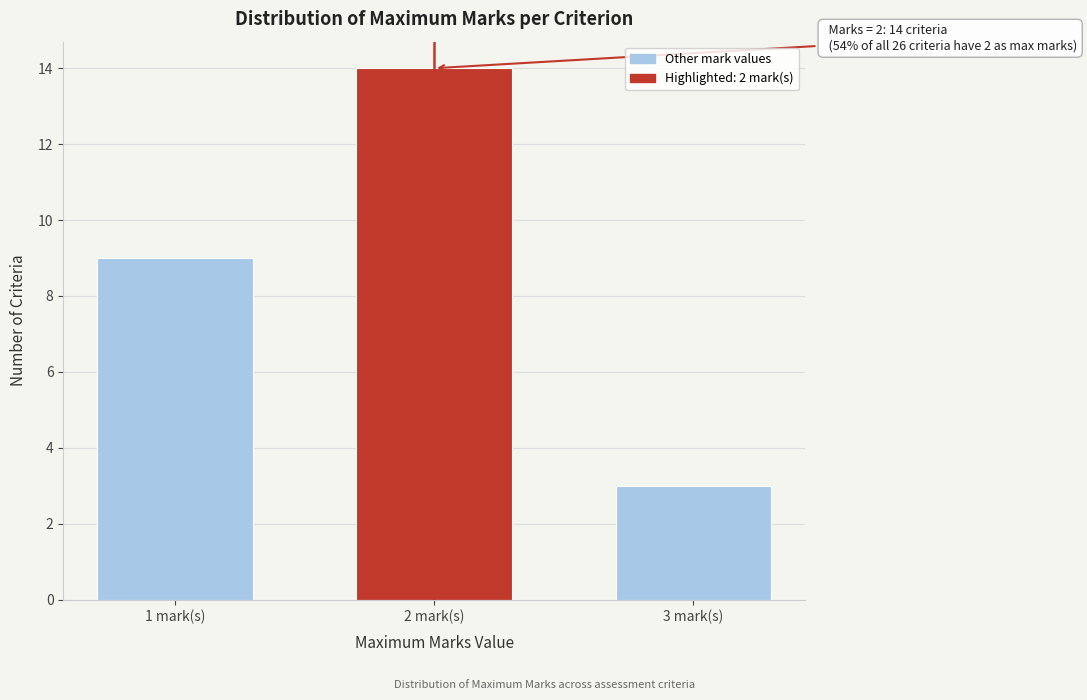

Reading right to left, transcribe all the data shown in this chart.

3 mark(s)=3	2 mark(s)=14	1 mark(s)=9